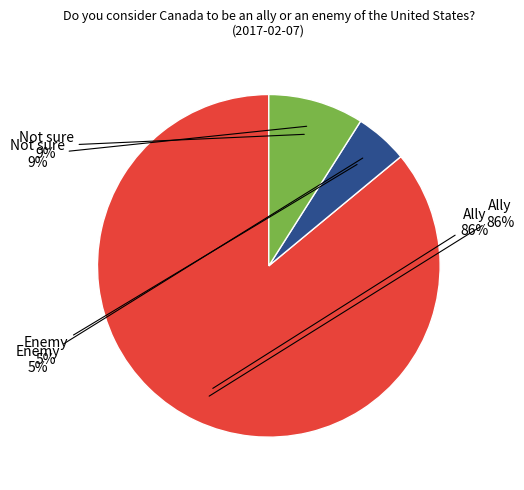

True or false: Enemy accounts for 5% of the total.

True